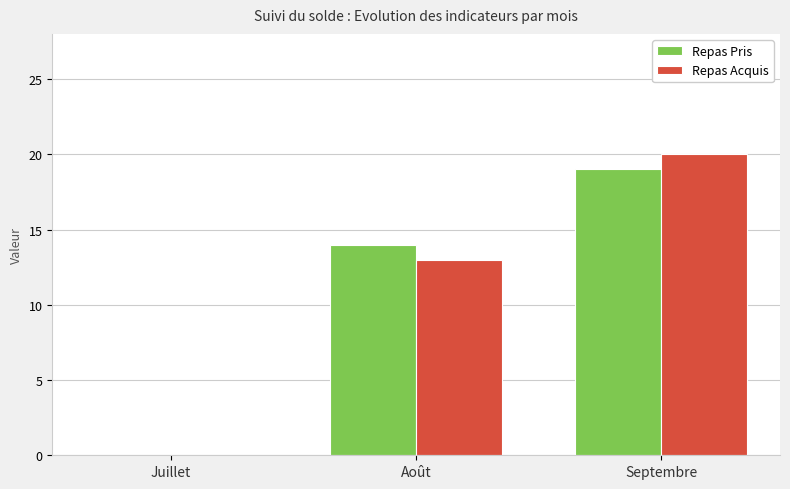

At which category does the chart reach its peak across all series?

Septembre